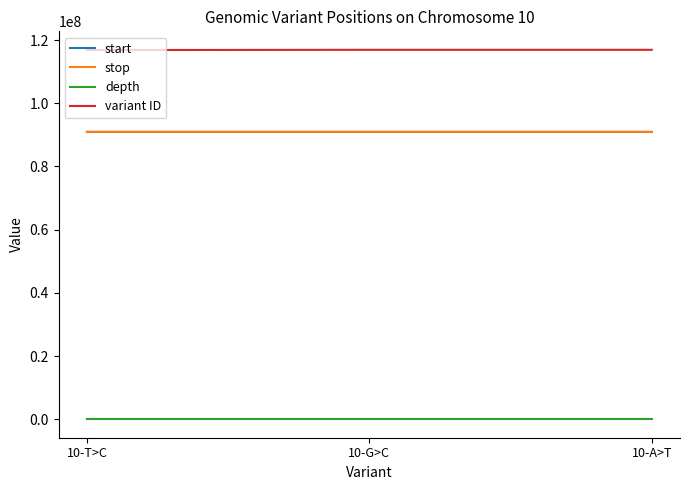

The value of variant ID at 10-A>T is 116905053. True or false?

True